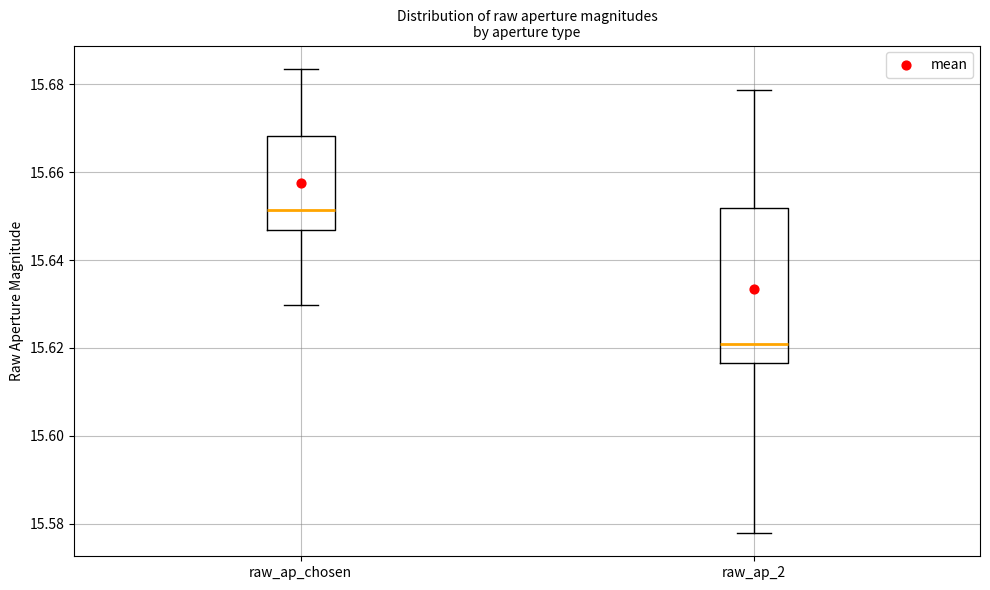

Reading left to right, transcribe this box plot: for each box, give where its median line is, the range the box spans, and where its two whiskers end, as read against the y-axis. The values are not printed on the chart, so give them approximately, as read against the axis.

raw_ap_chosen: median 15.652, box 15.646 to 15.668, whiskers 15.630 to 15.684
raw_ap_2: median 15.620, box 15.616 to 15.652, whiskers 15.578 to 15.678